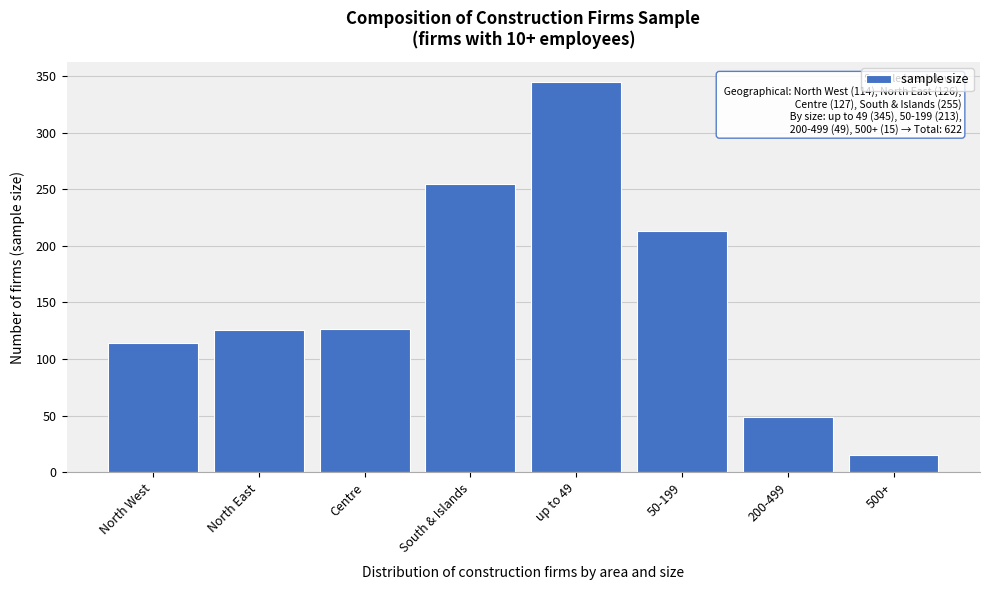

What is the value of the 1st bar from the left?

114